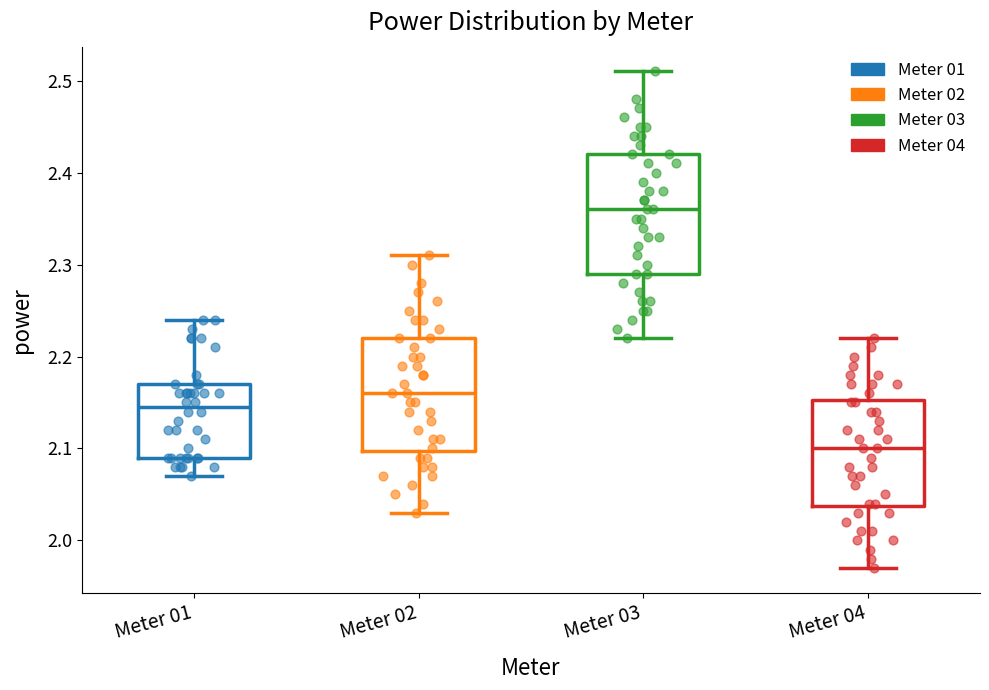

Which box has the highest median line?

Meter 03